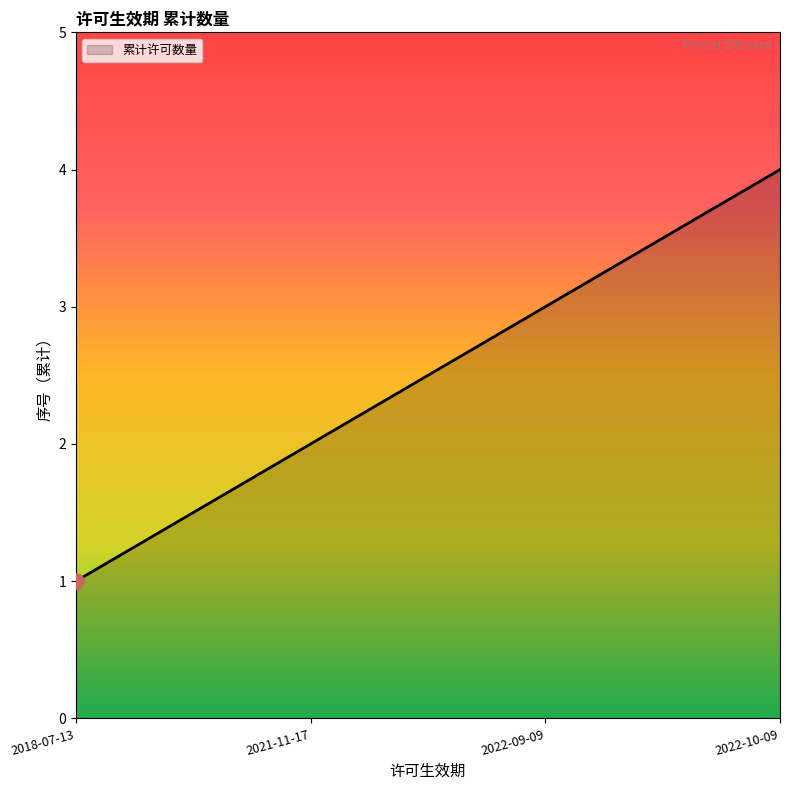

Approximately how many times larger is the value at 2021-11-17 compared to 2022-10-09?

0.5